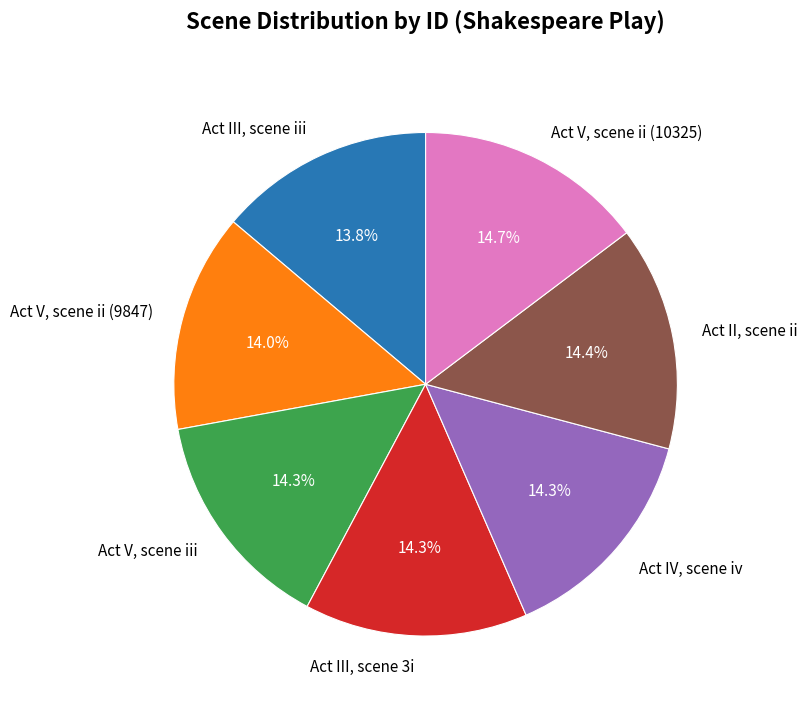

True or false: Act V, scene iii accounts for 1% of the total.

False